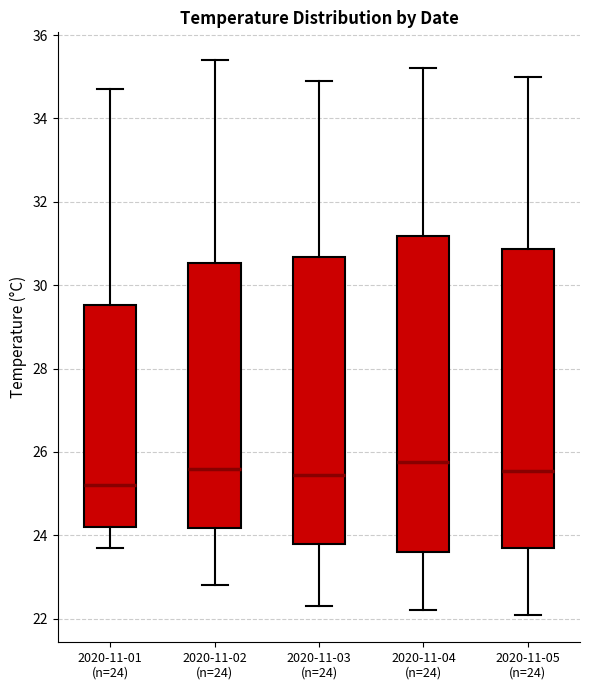

Comparing the boxes themselves (not the whiskers), which one is the tallest?

2020-11-04 (n=24)